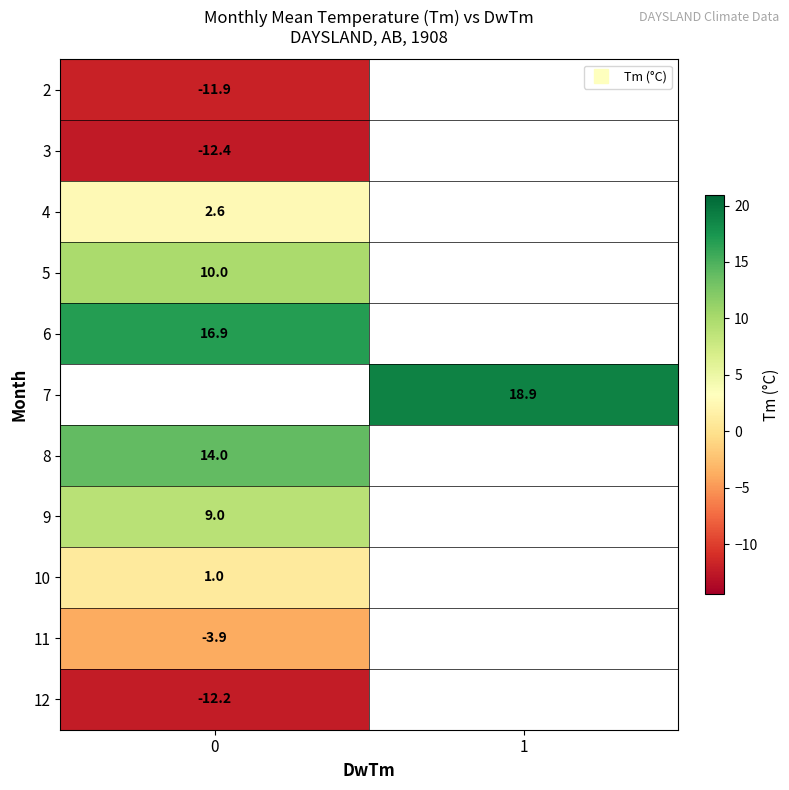

The row_4 series shows 16.9 at 0. True or false?

True